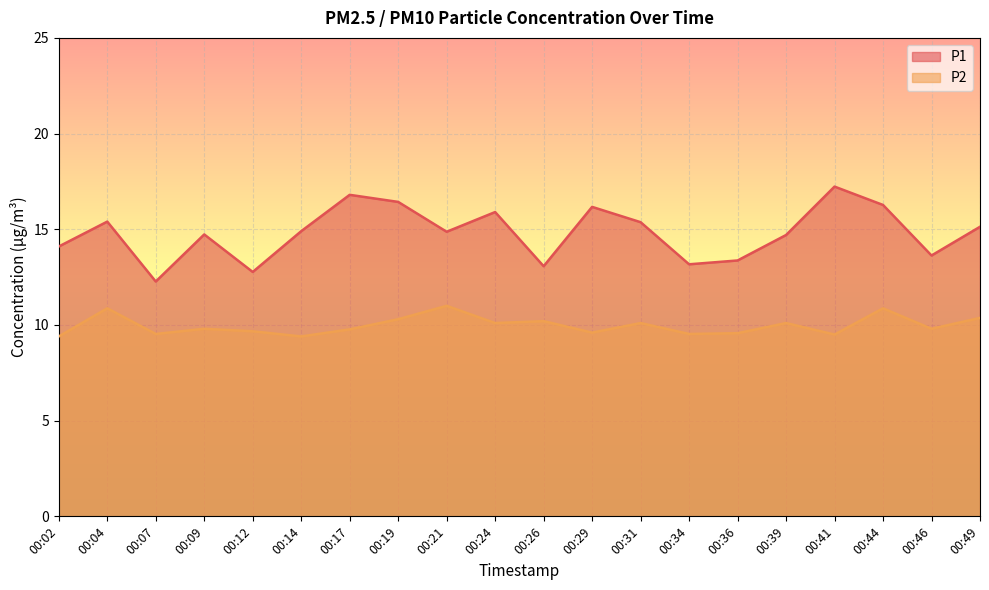

What is the value of the P2 point at the 20th from the left?

10.4